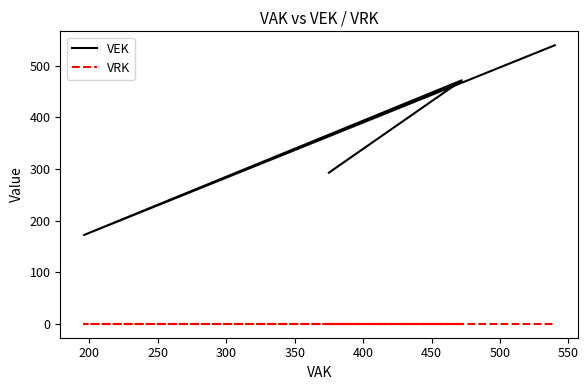

What are all the series names shown in the legend?

VEK, VRK